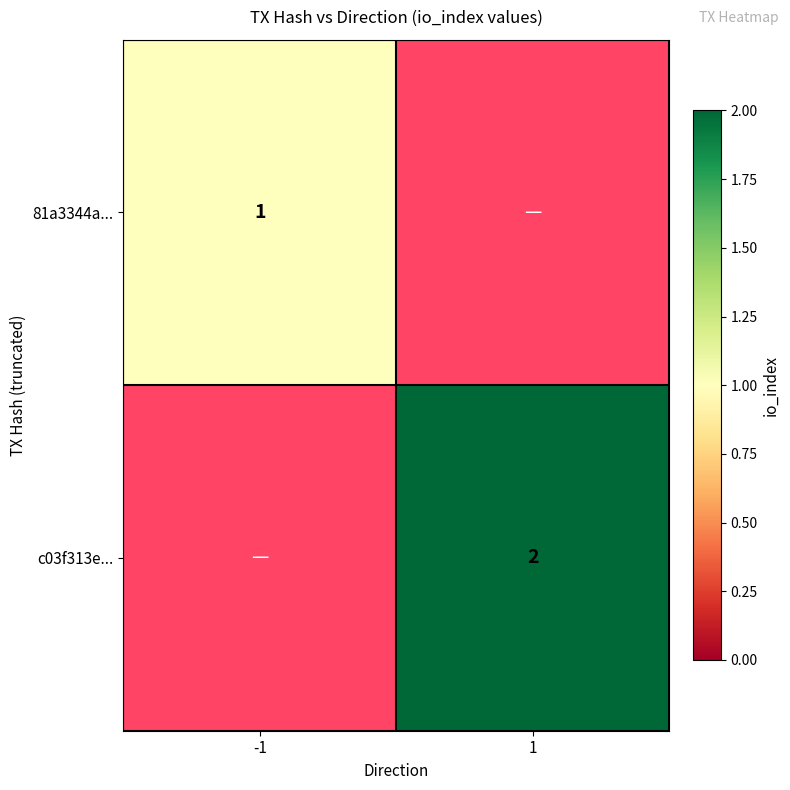

The 81a3344a... series shows 1 at -1. True or false?

True